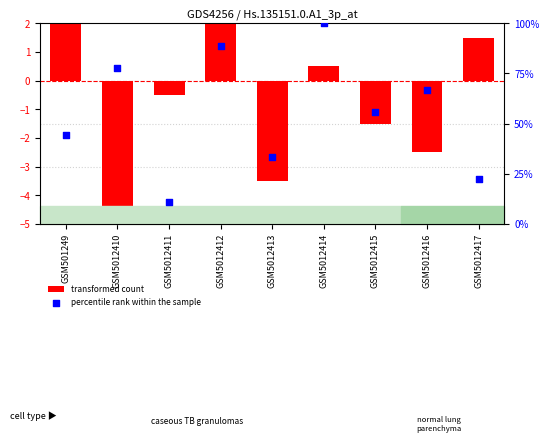

Is the value of percentile rank within the sample at GSM5012417 greater than the value of transformed count at GSM501249?

Yes